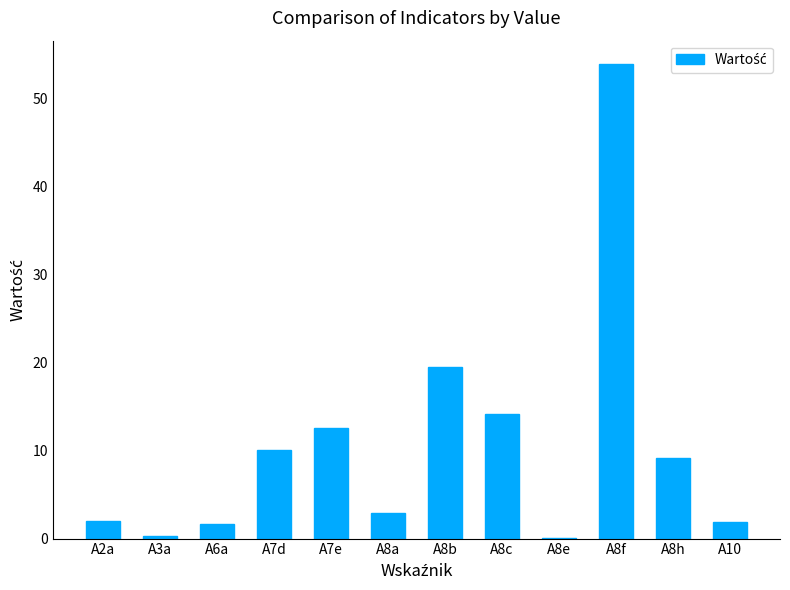

What is the maximum value shown in the chart?

53.8